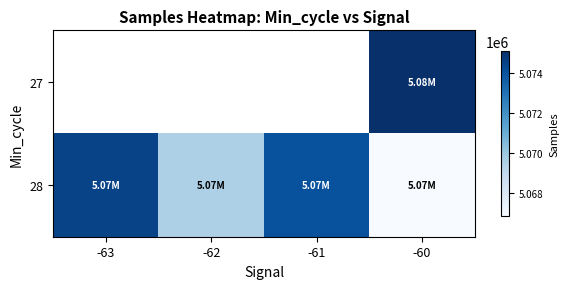

Reading left to right, extract all data points from this chart.

27: -63=0.0	-62=0.0	-61=0.0	-60=5075122.0
28: -63=5074495.3	-62=5069533.0	-61=5074060.0	-60=5066832.1